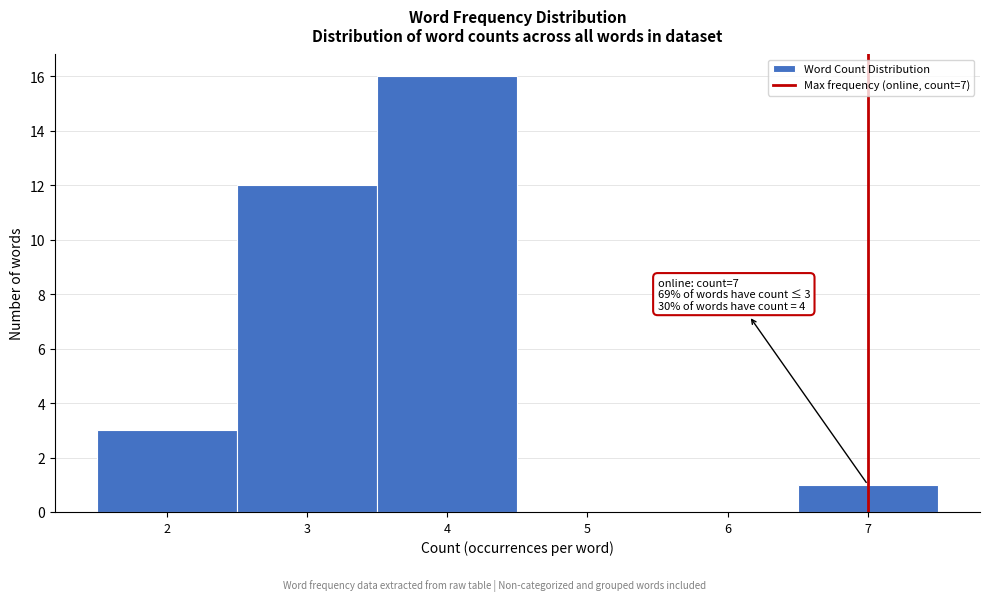

Over which range of the x-axis is the bar tallest?

3.5 to 4.5